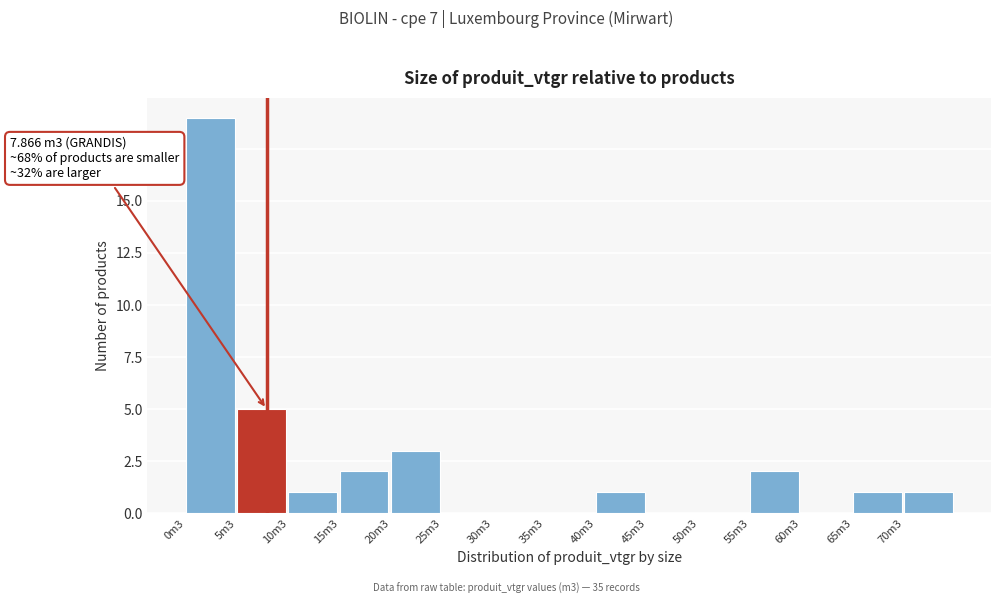

Reading left to right, transcribe all the data shown in this chart.

0m3=19	5m3=5	10m3=1	15m3=2	20m3=3	25m3=0	30m3=0	35m3=0	40m3=1	45m3=0	50m3=0	55m3=2	60m3=0	65m3=1	70m3=1